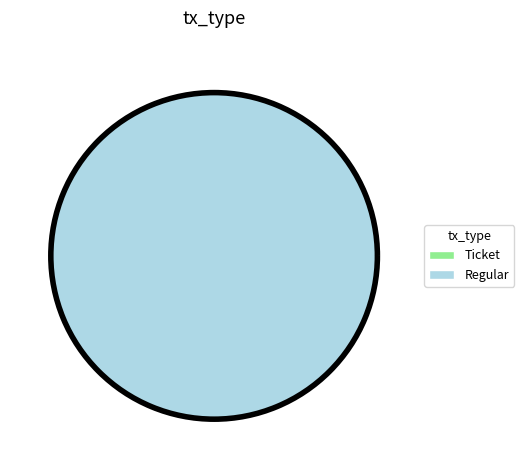

To the nearest percent, what is the combined percentage of Regular and Ticket?

100%